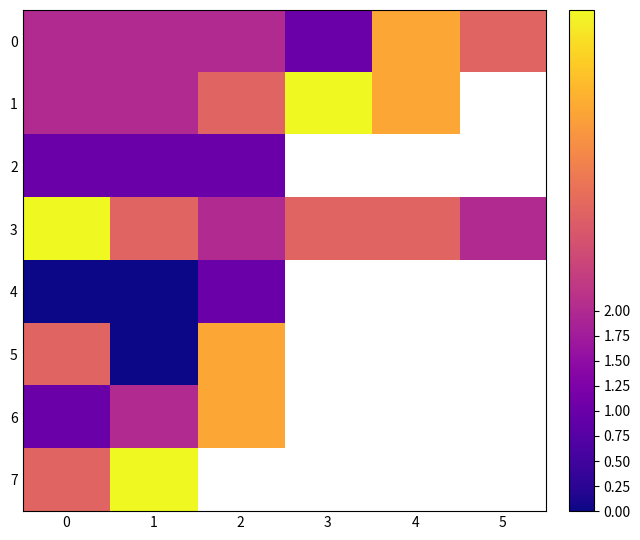

At how many categories does at least one series exceed 0?

6